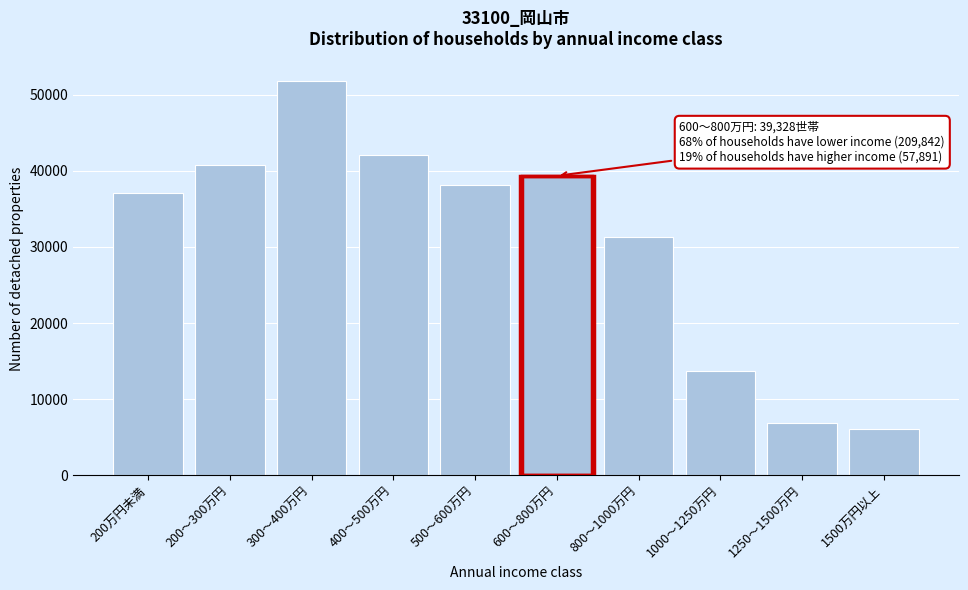

Reading left to right, transcribe all the data shown in this chart.

37125	40818	51759	42035	38105	39328	31334	13655	6853	6049